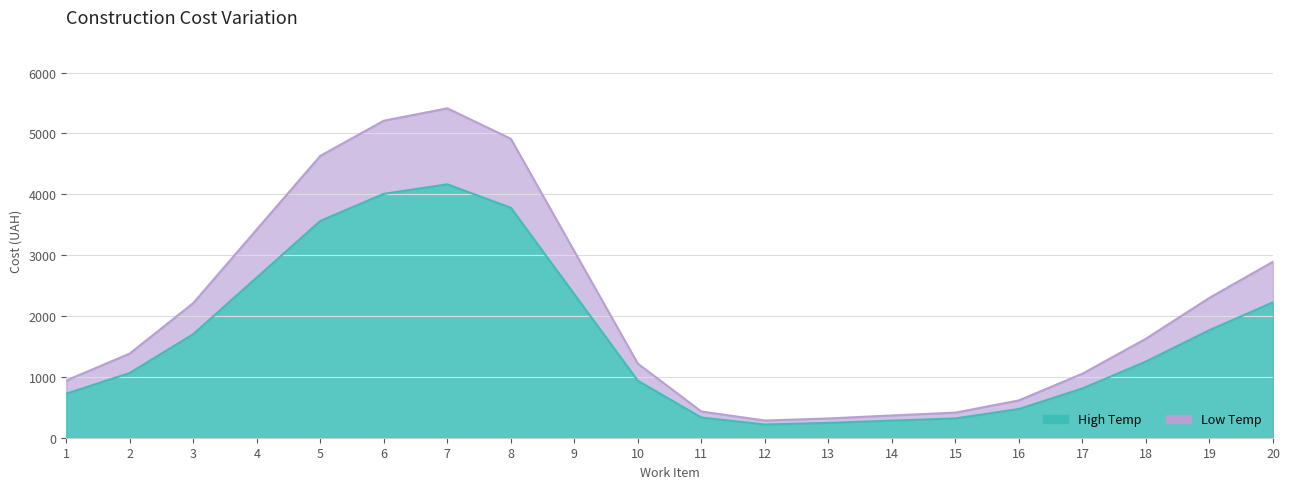

True or false: High Temp and Low Temp intersect in this chart.

False